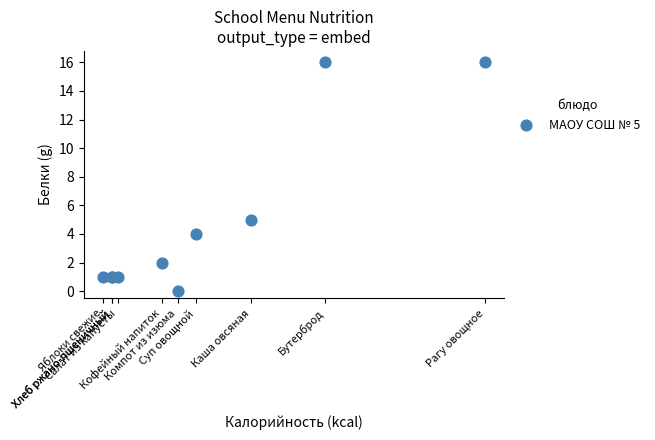

What Y value in the scatter plot is closest to 8?

5